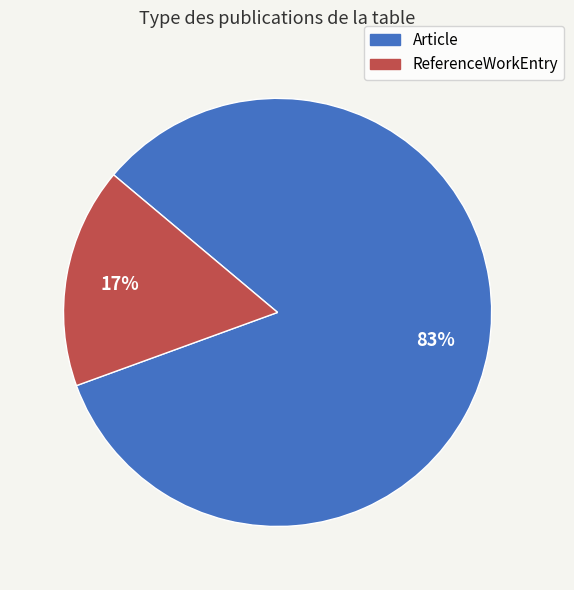

To the nearest percent, what is the average slice percentage?

50%